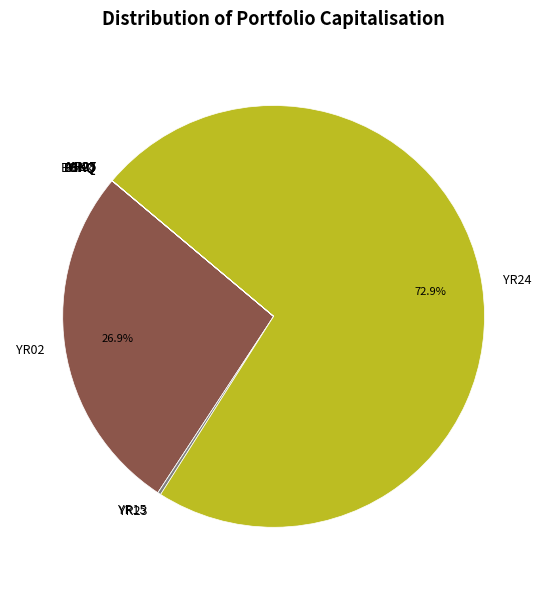

Which slice is the largest?

YR24